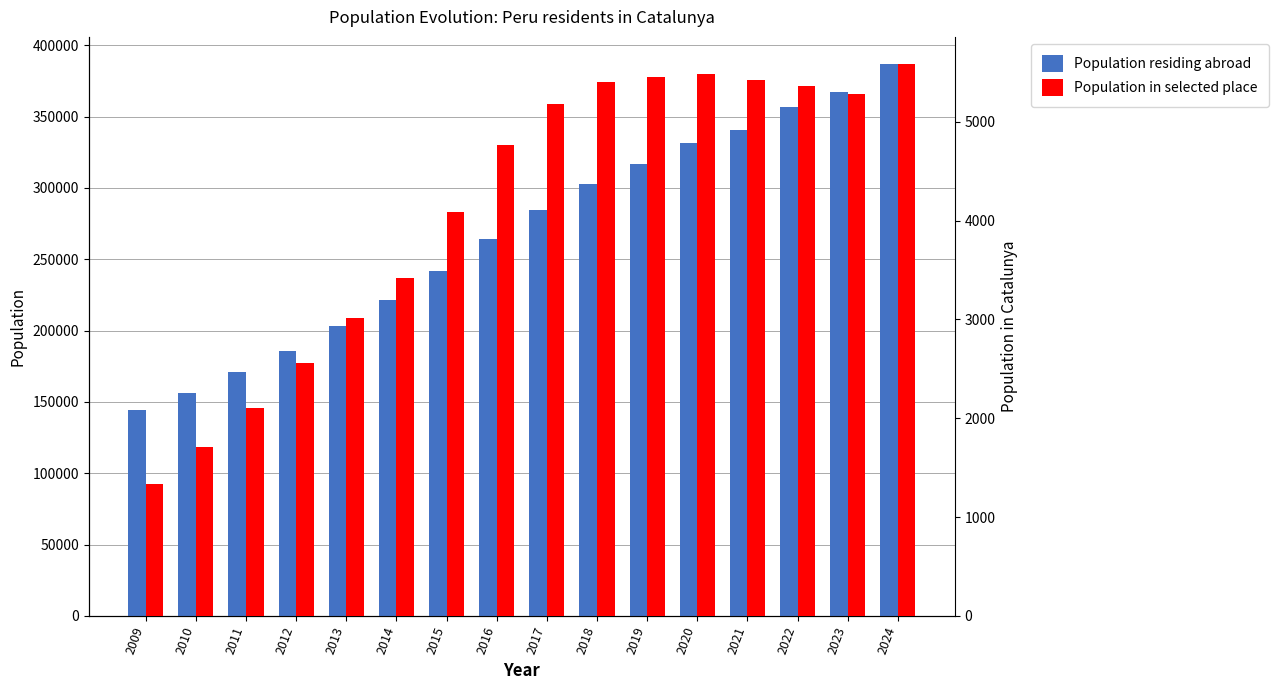

How many bars are there in each group?

2